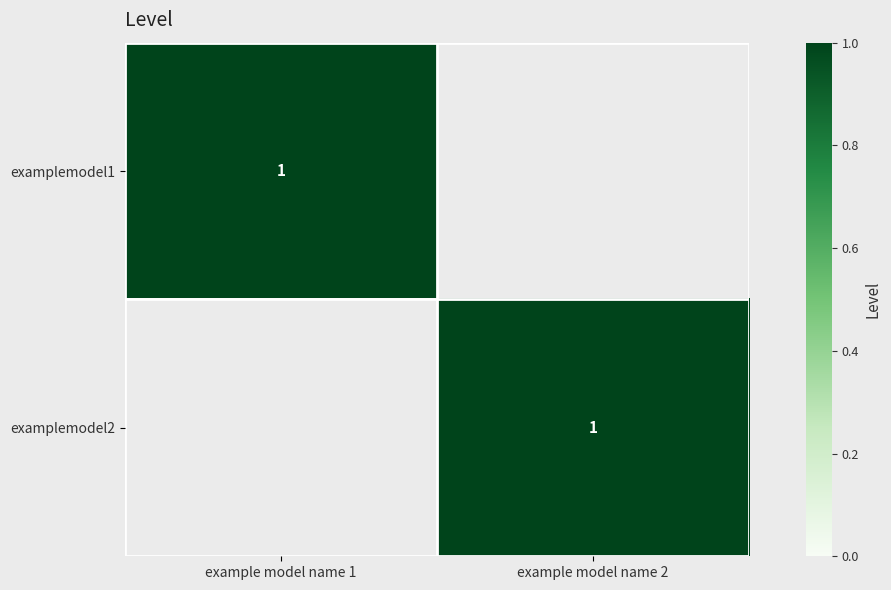

Which has a higher value, example model name 2 or example model name 1?

example model name 1